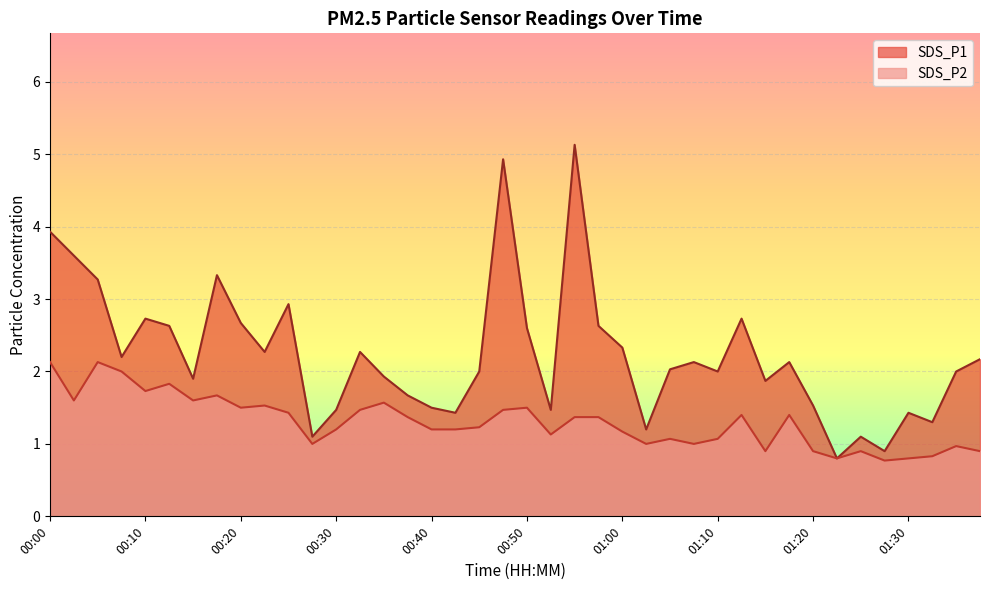

True or false: SDS_P2 and SDS_P1 intersect in this chart.

False